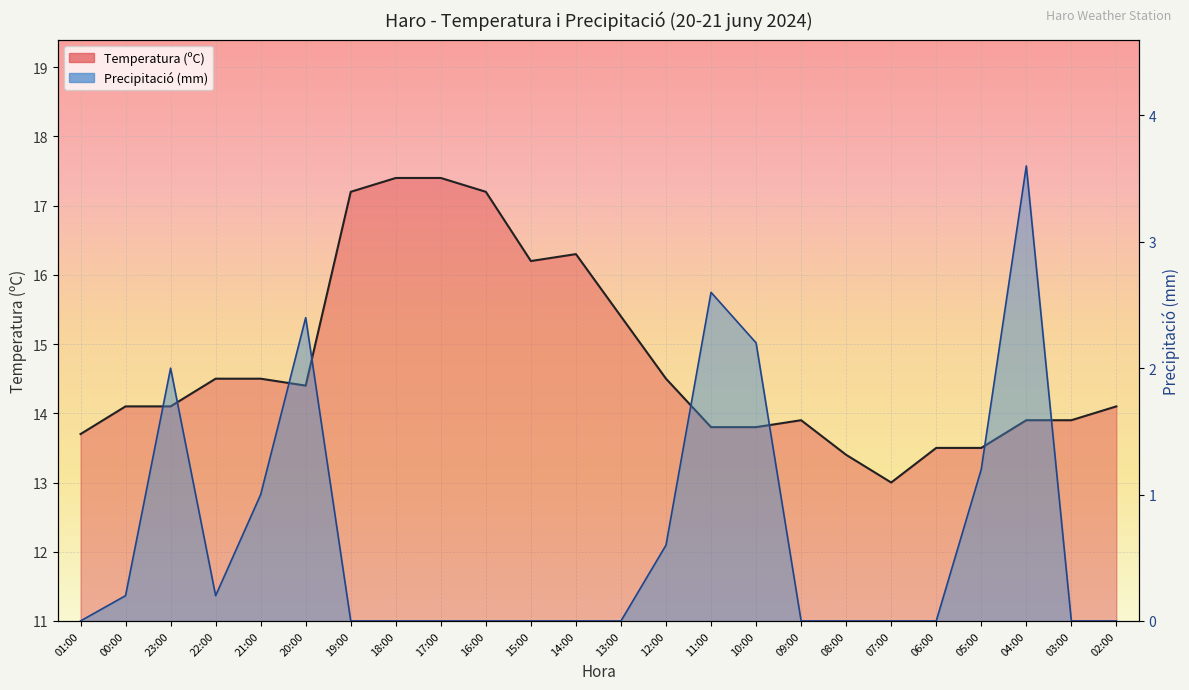

List the series in order of their peak value, lowest first.

Precipitació (mm), Temperatura (ºC)